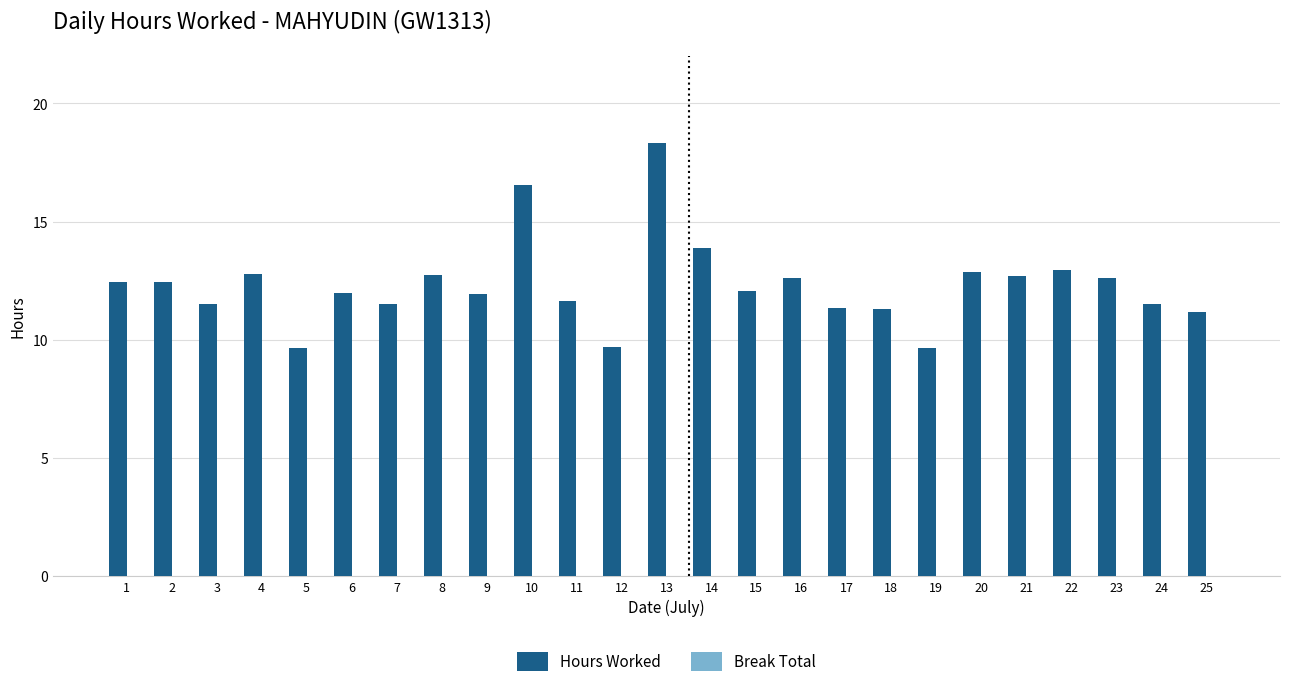

What is the change in value from 4 to 5?

-3.2